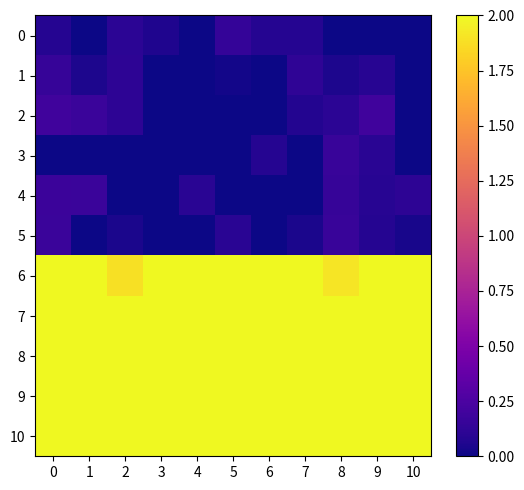

What is the maximum value shown in the chart?

2.0